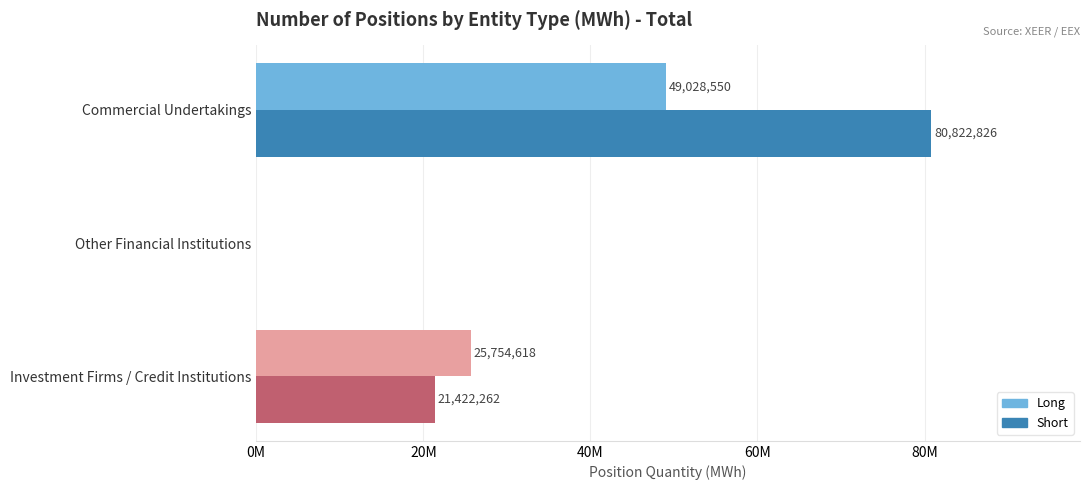

What are all the series names shown in the legend?

Long, Short